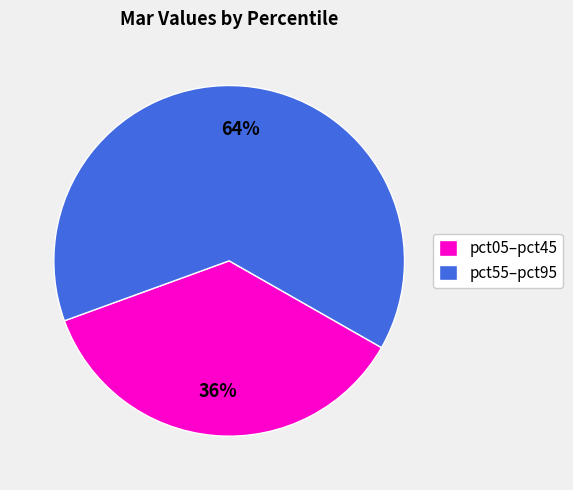

Rank the categories by value from highest to lowest.

pct55–pct95, pct05–pct45